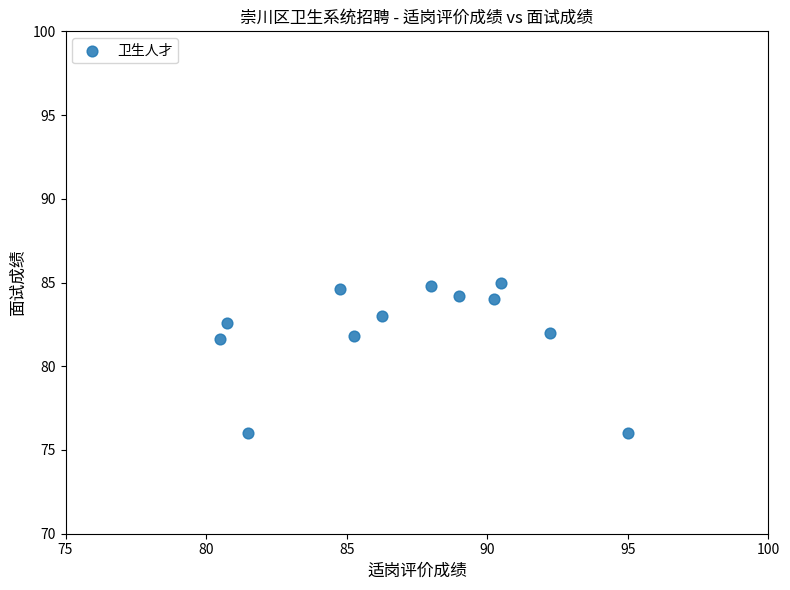

What is the average Y value?

82.1